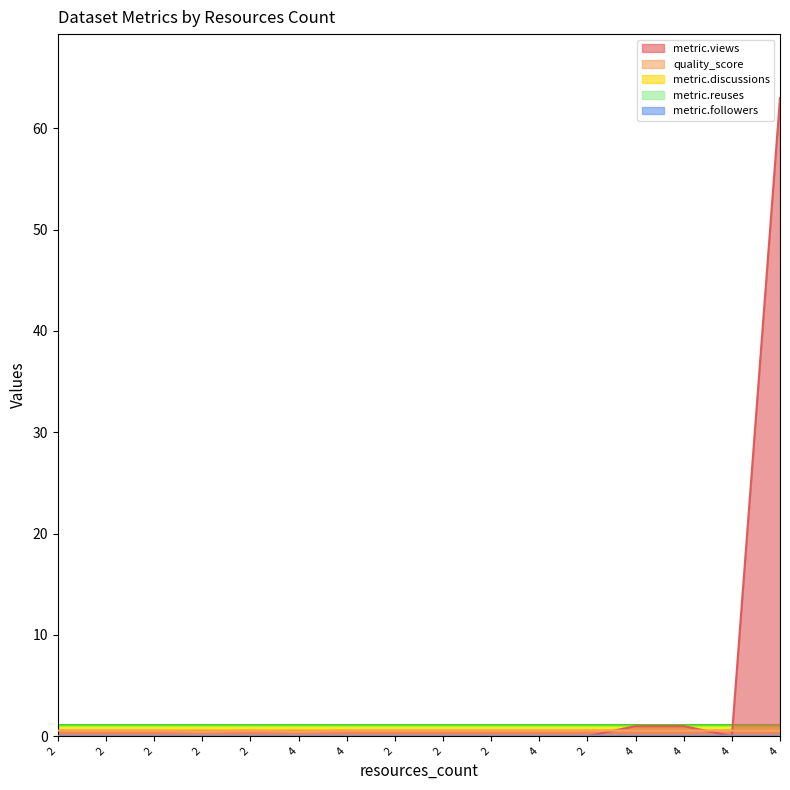

Which series changed the most between 2 and 4?

metric.views